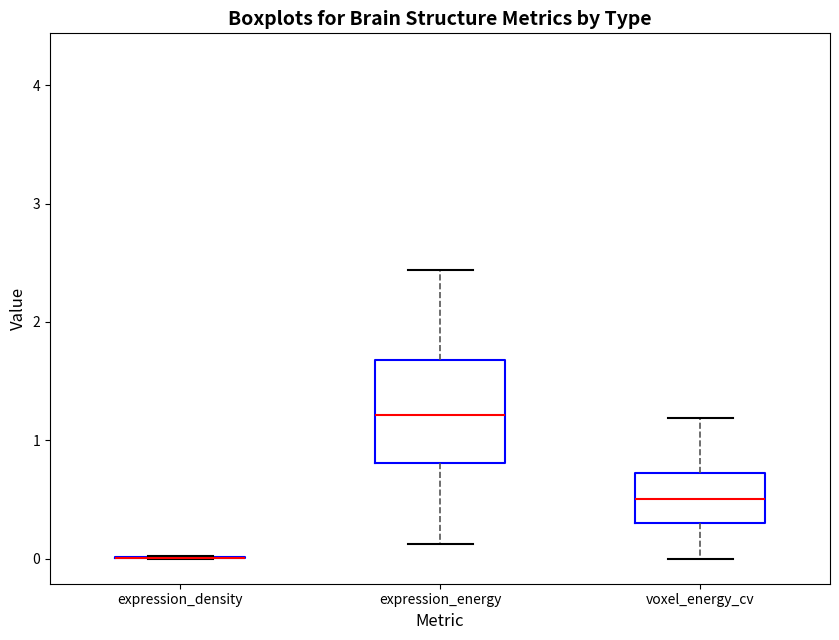

Reading left to right, transcribe this box plot: for each box, give where its median line is, the range the box spans, and where its two whiskers end, as read against the y-axis. The values are not printed on the chart, so give them approximately, as read against the axis.

expression_density: box collapsed to a line at 0.0, whiskers 0.0 to 0.0
expression_energy: median 1.2, box 0.8 to 1.7, whiskers 0.1 to 2.4
voxel_energy_cv: median 0.5, box 0.3 to 0.7, whiskers 0.0 to 1.2